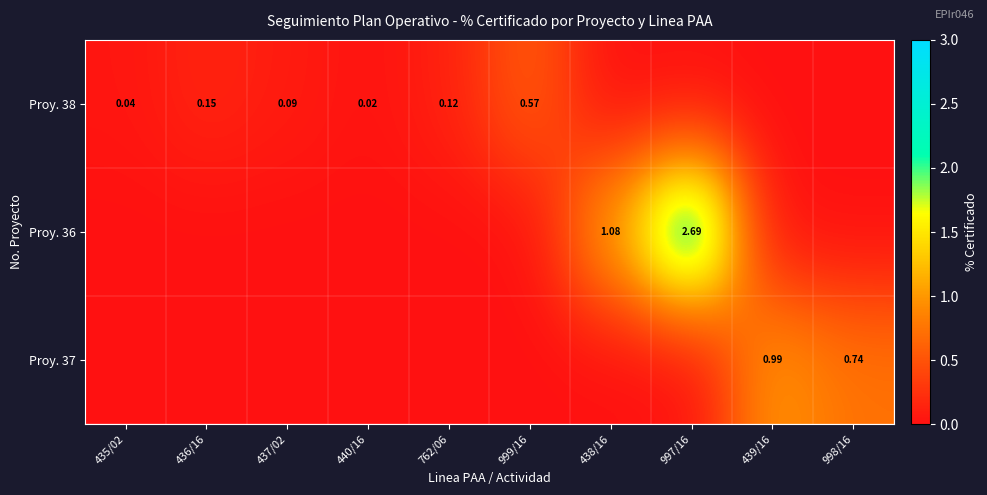

Where is Proy. 36 nearest to the value 1?

438/16